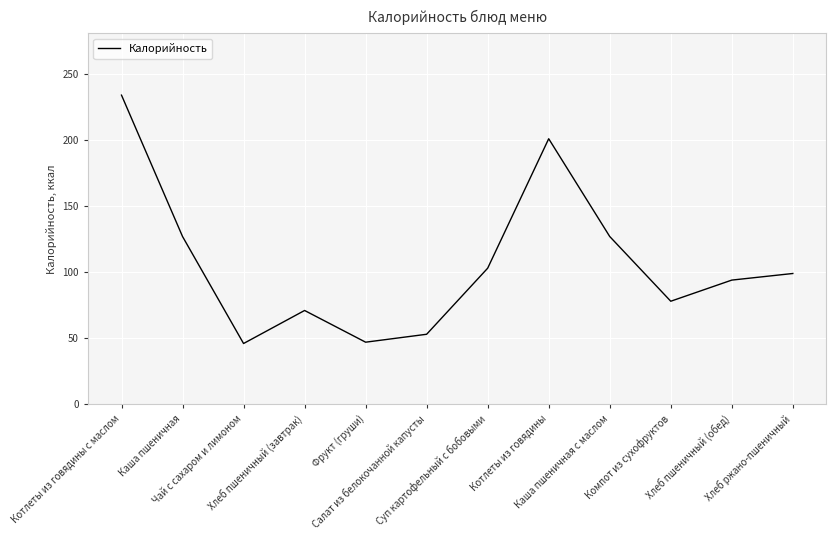

Does the chart have visible grid lines?

Yes